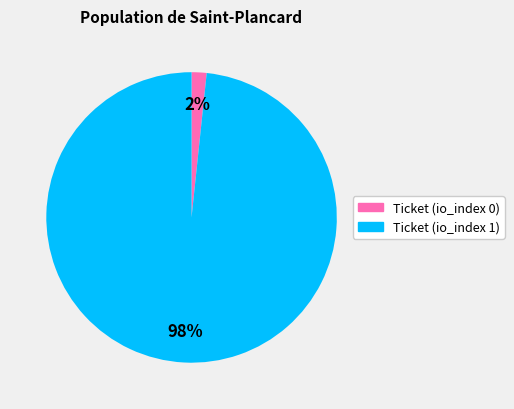

What percentage is the Ticket (io_index 1) slice, to the nearest percent?

98%